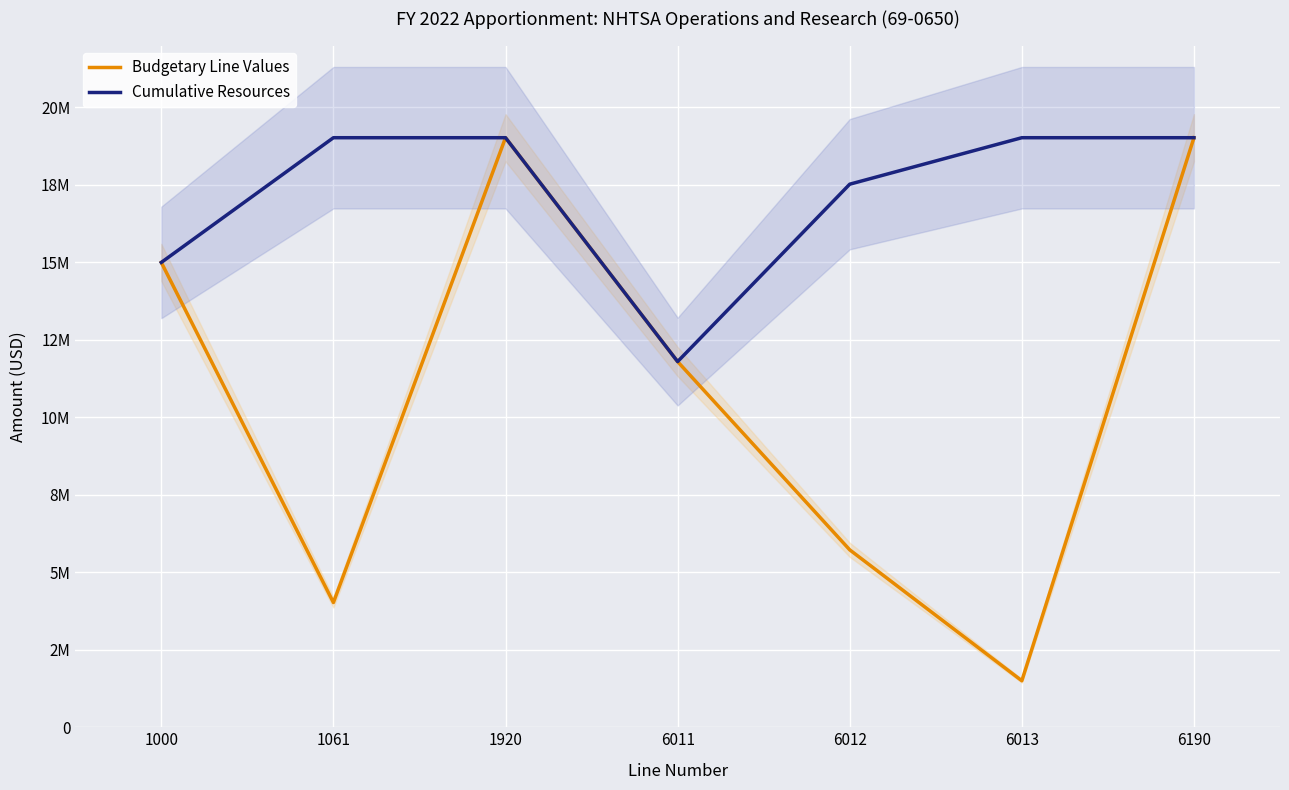

True or false: Cumulative Resources has more than 0 interior local peaks.

False